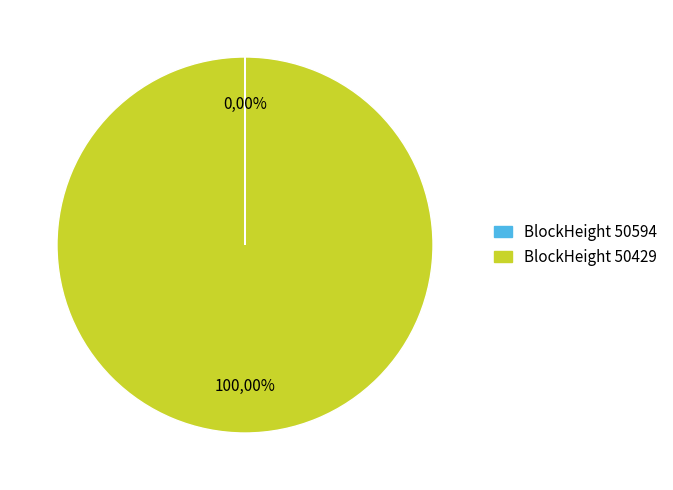

What is the majority slice?

BlockHeight 50429